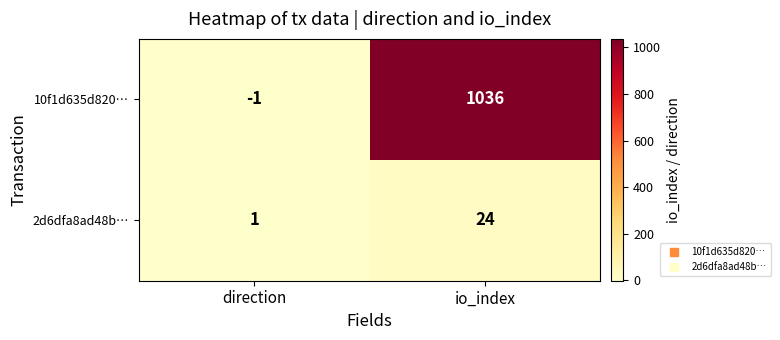

List the series in order of their peak value, highest first.

10f1d635d820…, 2d6dfa8ad48b…